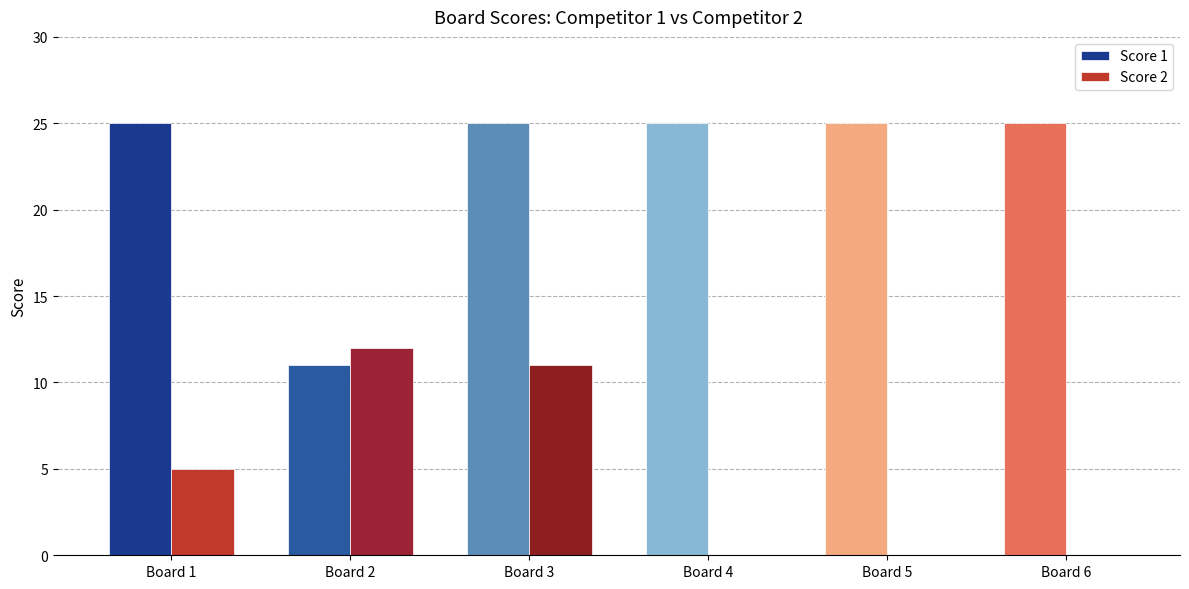

The Score 2 series shows 0 at Board 6. True or false?

True